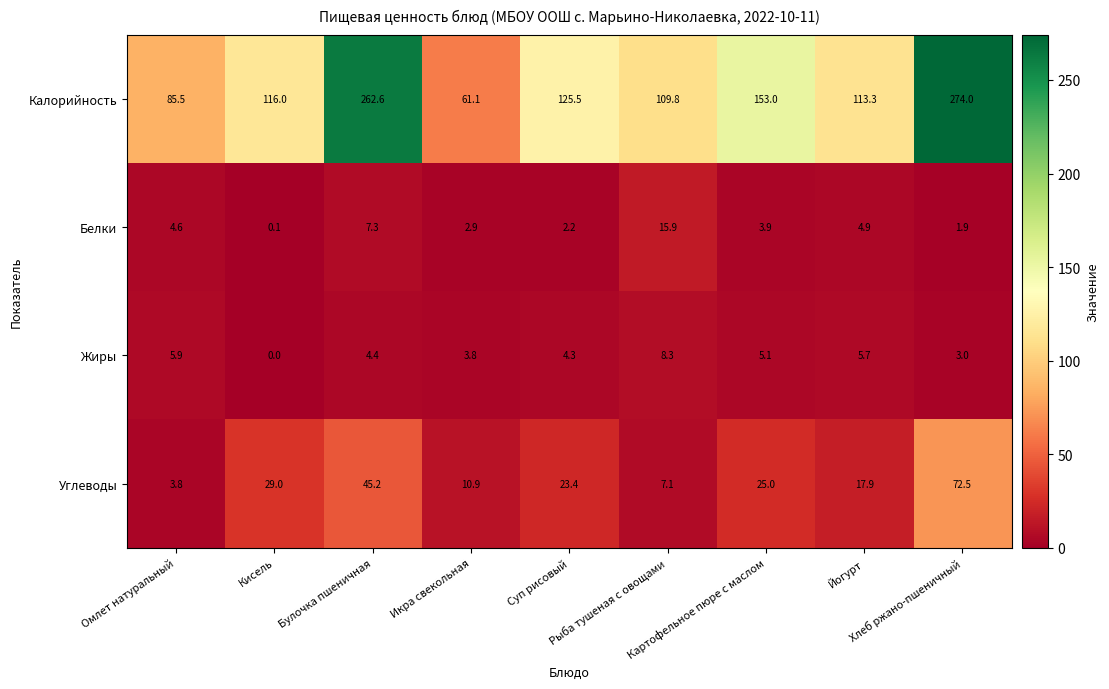

At how many categories does at least one series exceed 181?

2